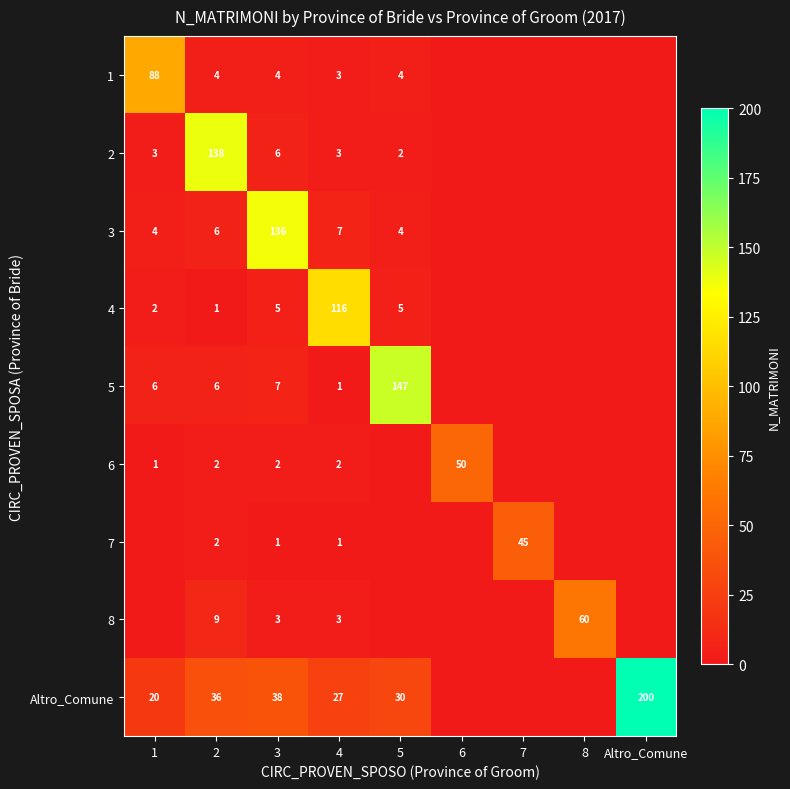

What is the total value across all series at 3?

202